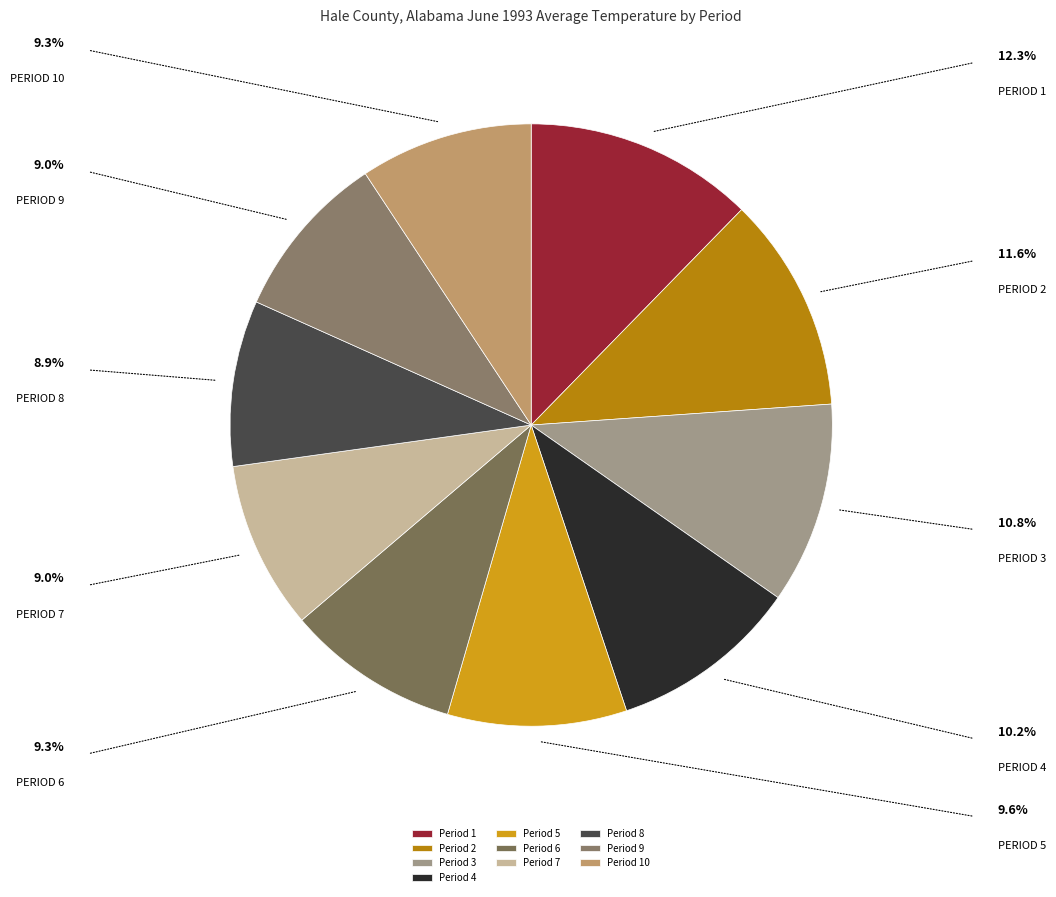

To the nearest percent, what portion does Period 6 represent?

9%